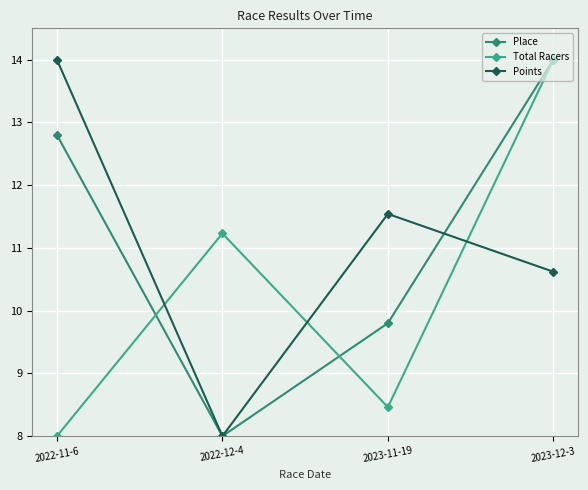

How many interior local peaks does the Points series have?

1